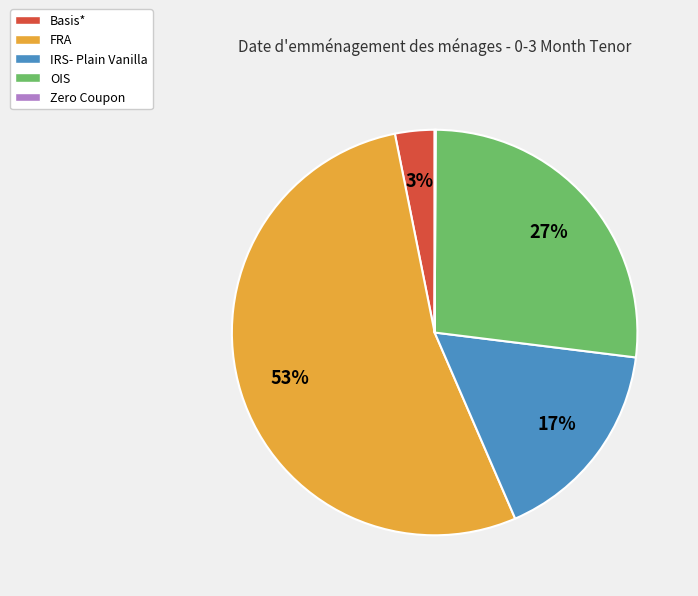

Is the sum of Basis* and FRA greater than half?

Yes